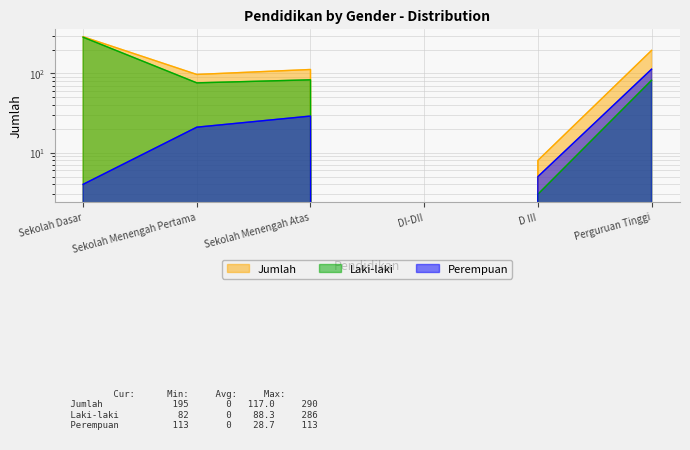

At Sekolah Menengah Pertama, list the series in order from largest to smallest.

Jumlah, Laki-laki, Perempuan